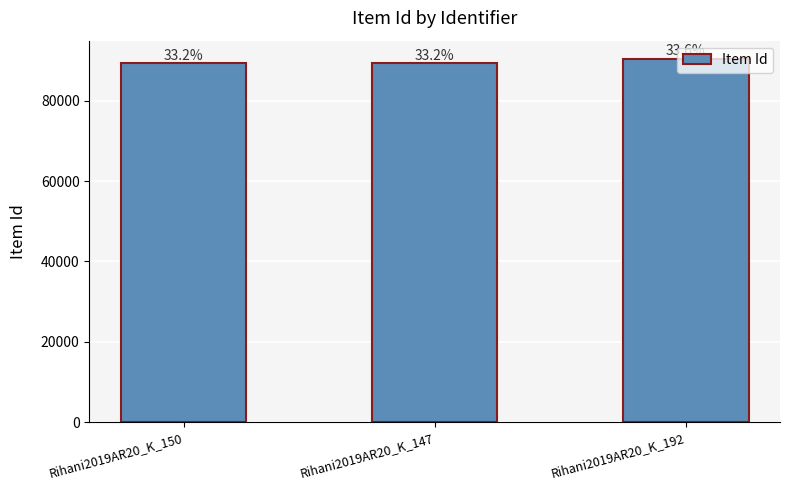

Reading left to right, what are all the values shown in this chart?

Rihani2019AR20_K_150=89291	Rihani2019AR20_K_147=89292	Rihani2019AR20_K_192=90452